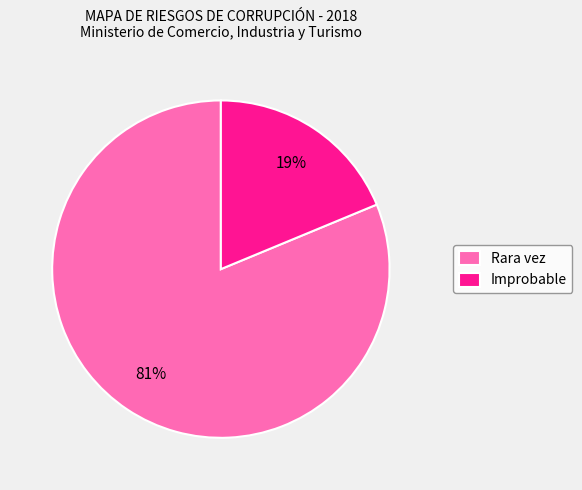

To the nearest percent, what is the average slice percentage?

50%